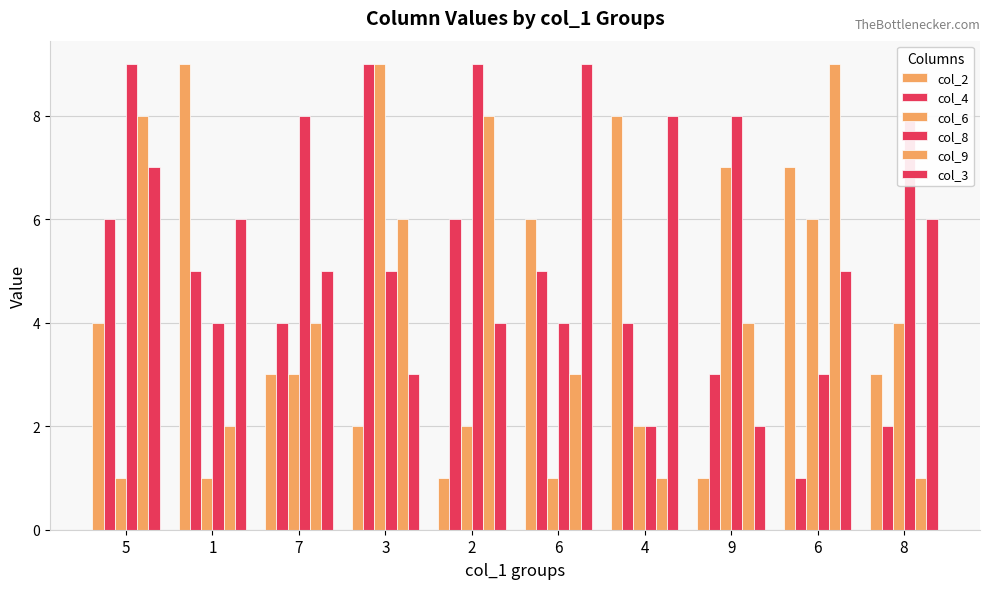

Reading left to right, list all the values displayed in this chart.

col_2: 4	9	3	2	1	6	8	1	7	3
col_4: 6	5	4	9	6	5	4	3	1	2
col_6: 1	1	3	9	2	1	2	7	6	4
col_8: 9	4	8	5	9	4	2	8	3	8
col_9: 8	2	4	6	8	3	1	4	9	1
col_3: 7	6	5	3	4	9	8	2	5	6